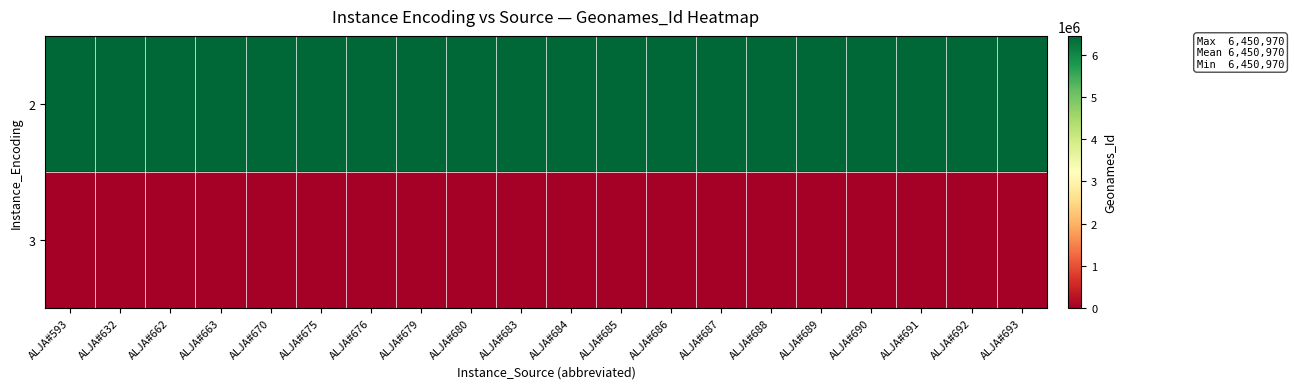

What is the spread (max minus min) of values at ALJA#685?

6450970